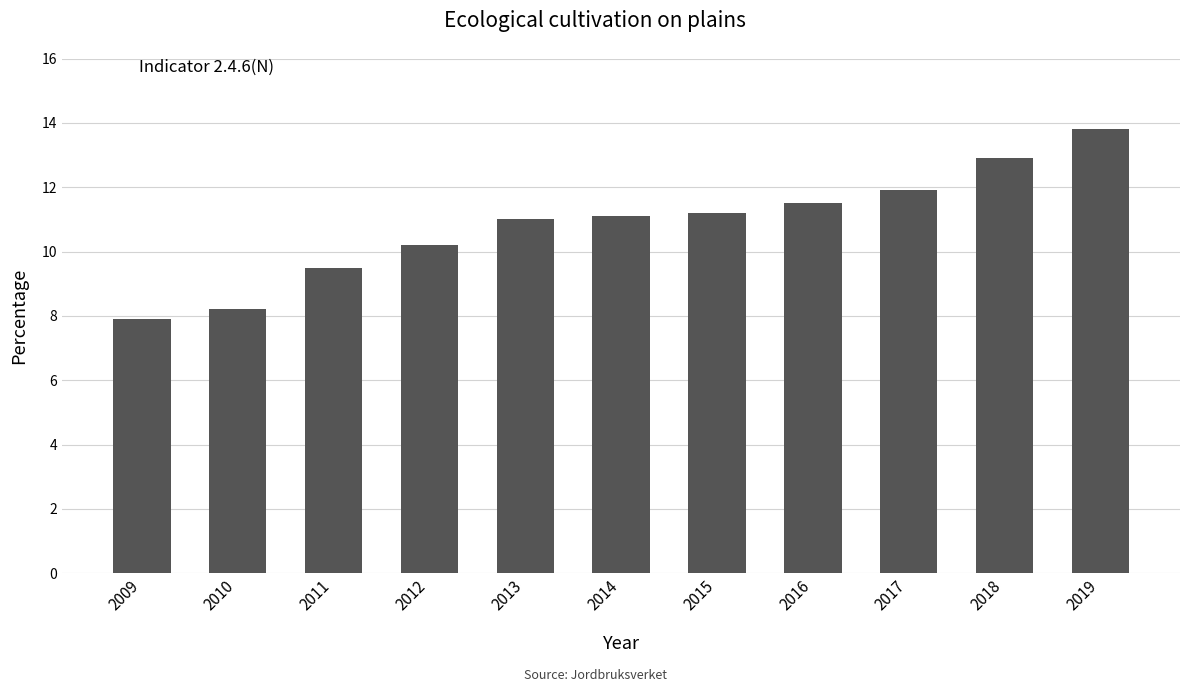

True or false: the data shows 11.5 at 2016.

True